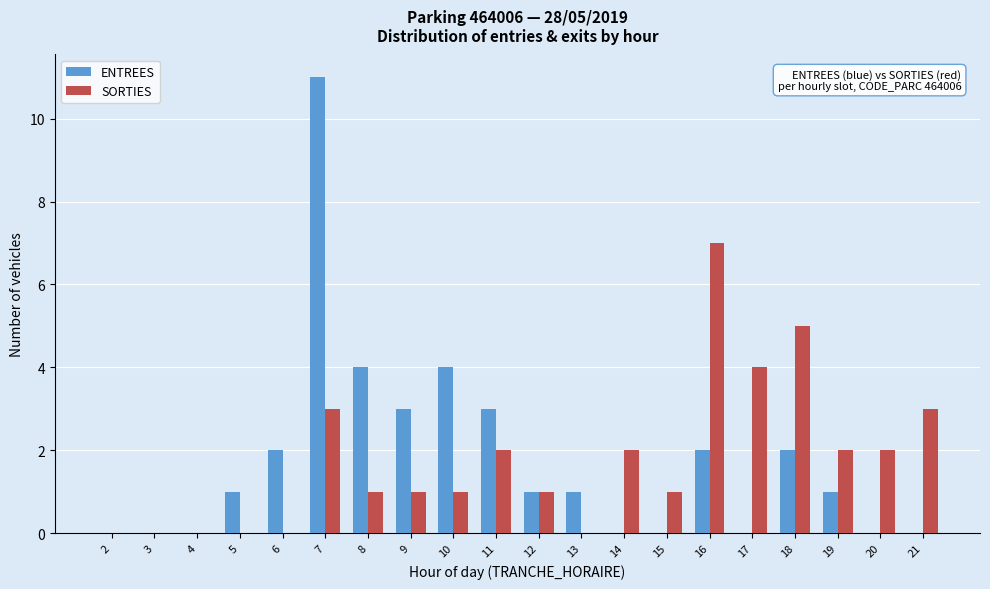

The value of SORTIES at 7 is 3. True or false?

True